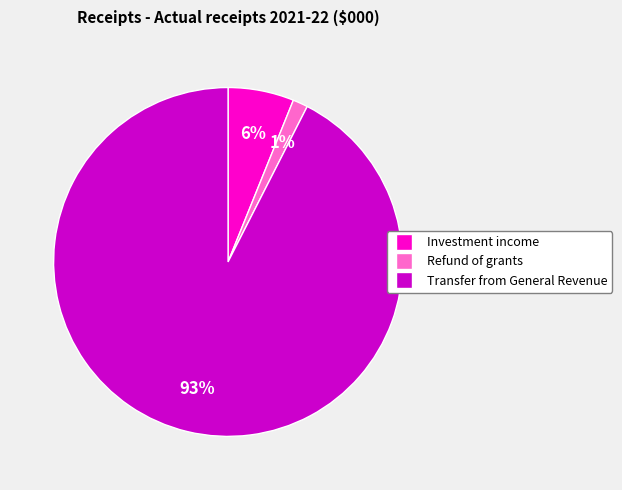

Do Transfer from General Revenue and Investment income together represent more than half of the pie?

Yes